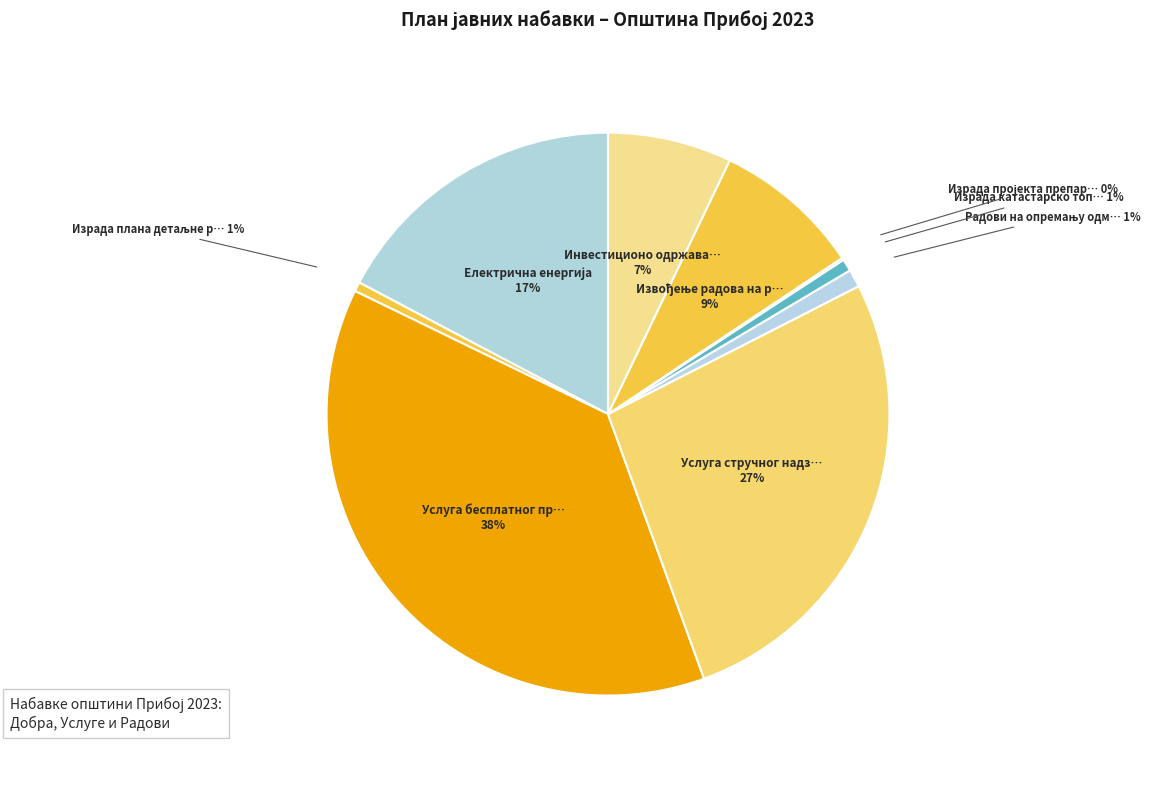

Does any single category account for the majority?

No